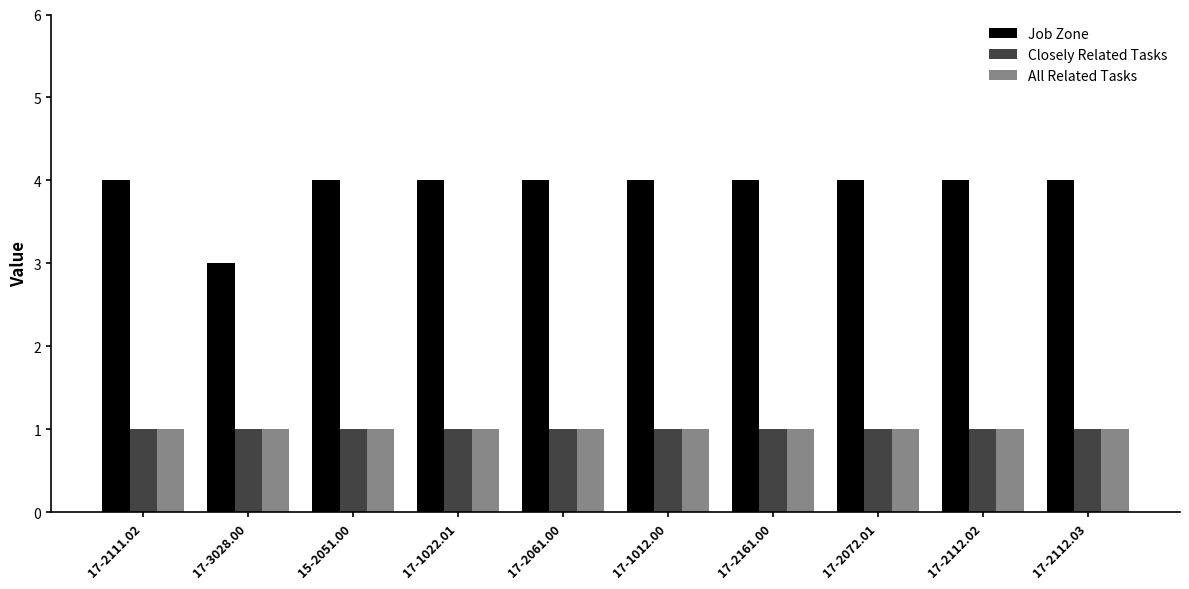

What is the average value of the Job Zone series?

4